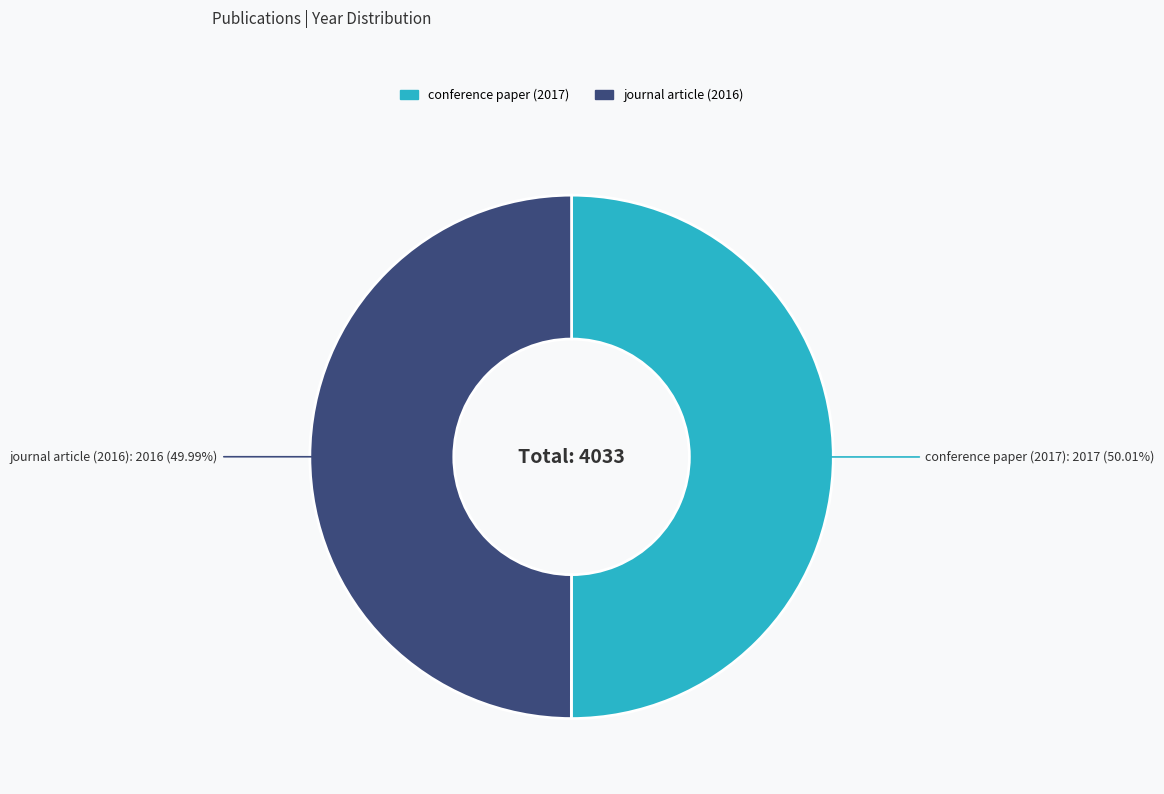

Does any single category account for the majority?

Yes